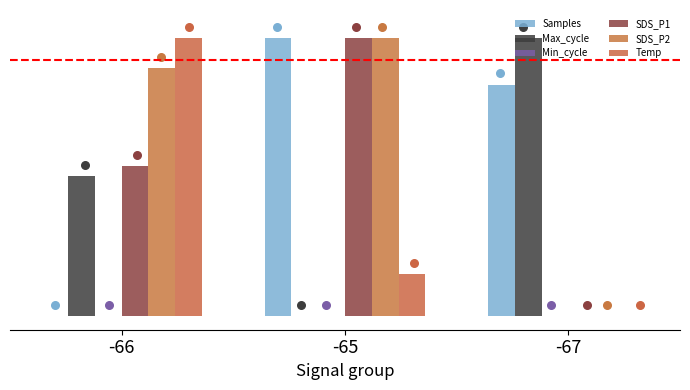

Which series has the largest Y range (max minus min)?

Samples